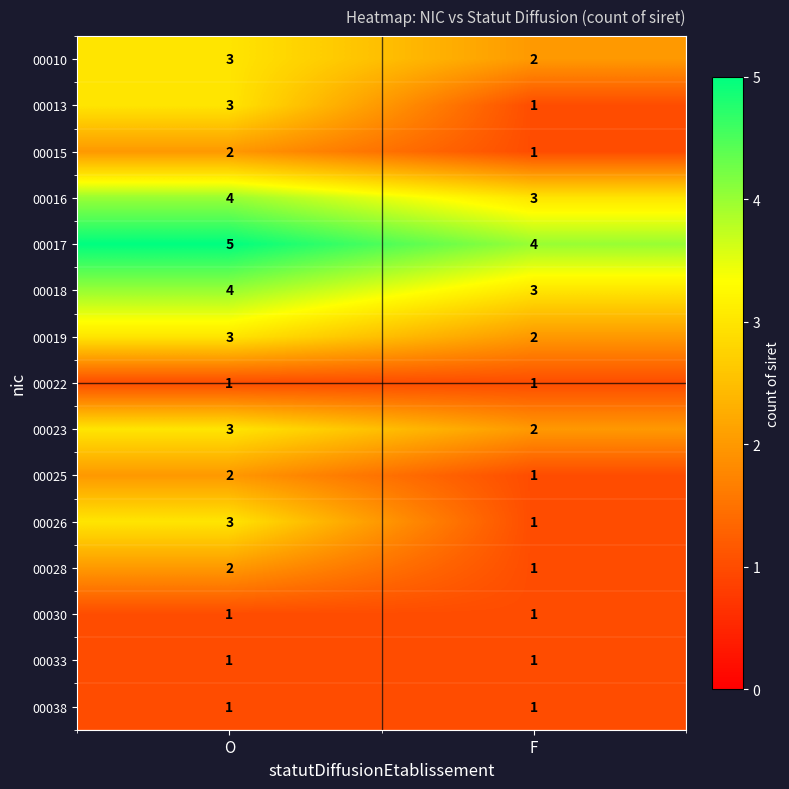

Rank the categories by 00025 value from highest to lowest.

O, F